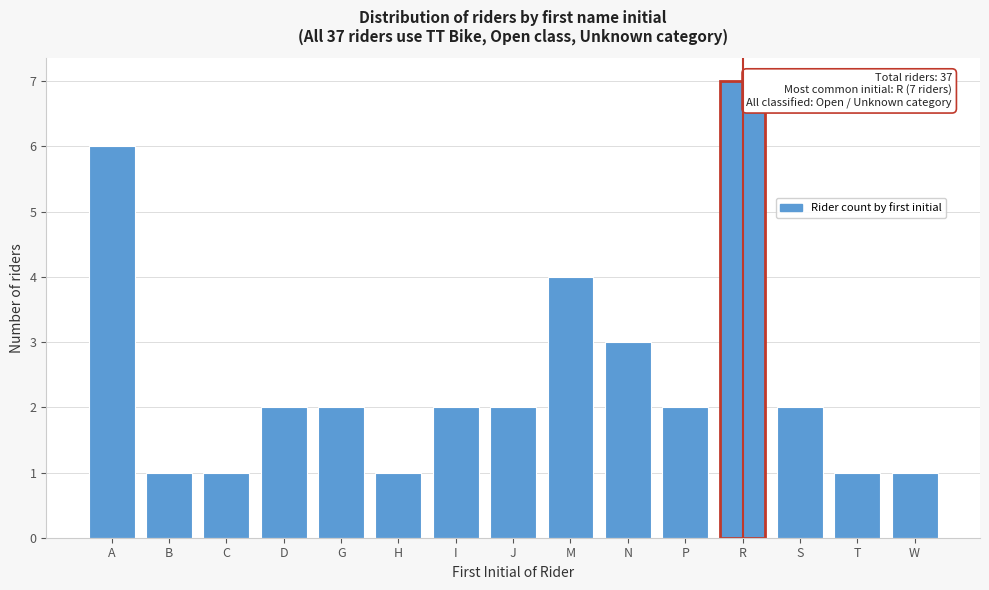

Reading left to right, extract all data points from this chart.

6	1	1	2	2	1	2	2	4	3	2	7	2	1	1